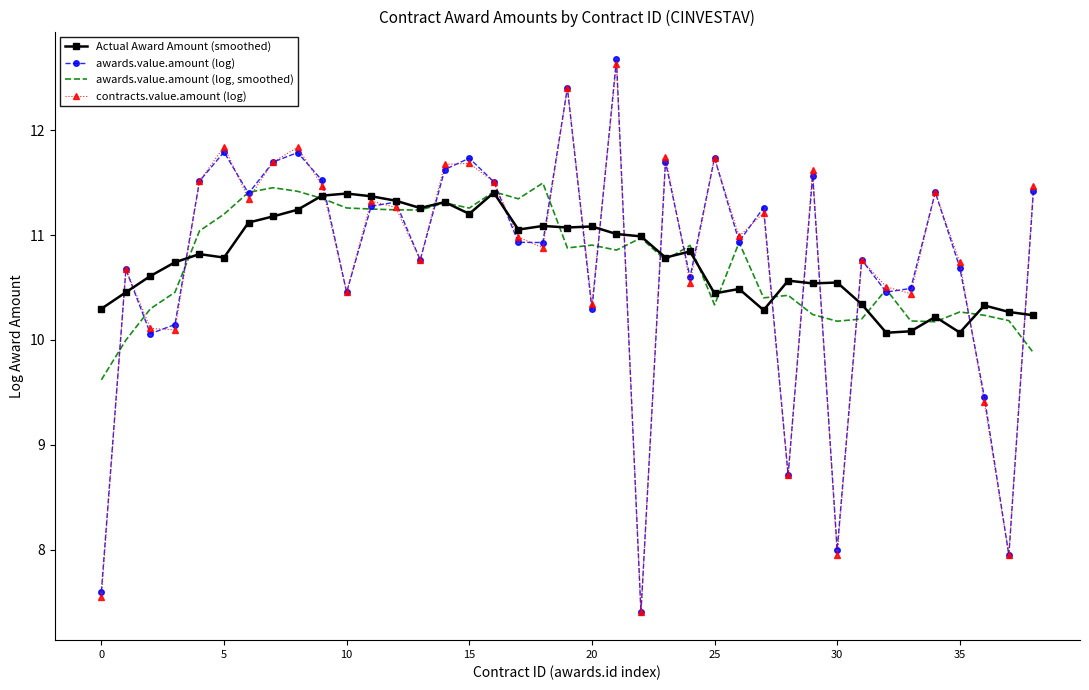

At which category is the sum across all series the highest?

21